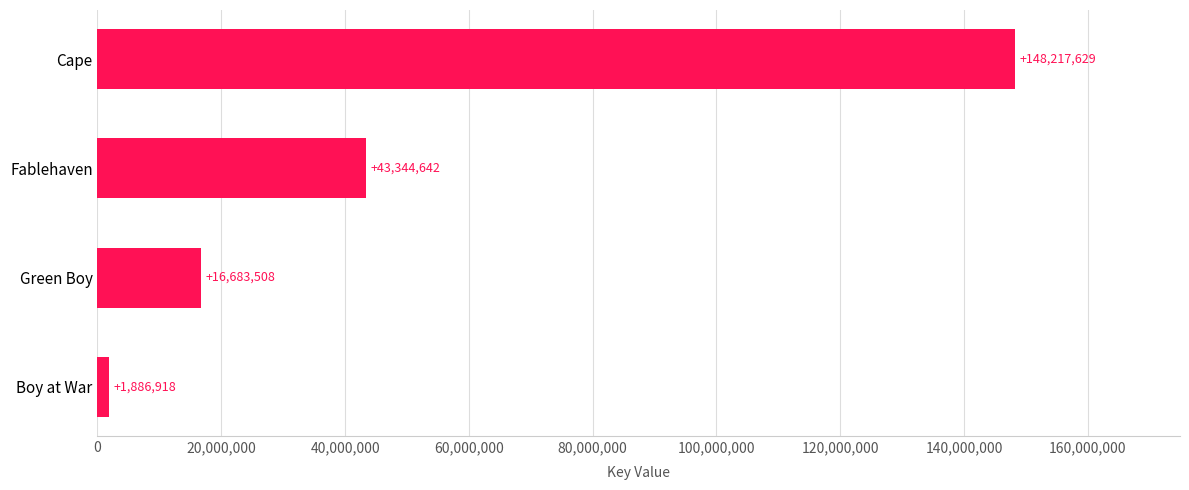

What is the average value?

52533174